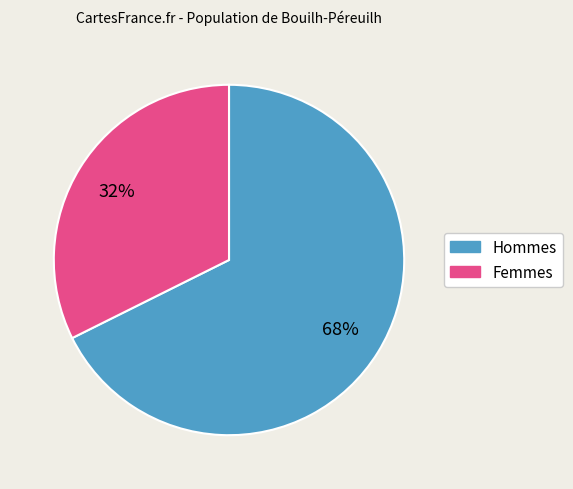

How many slices are in this pie chart?

2